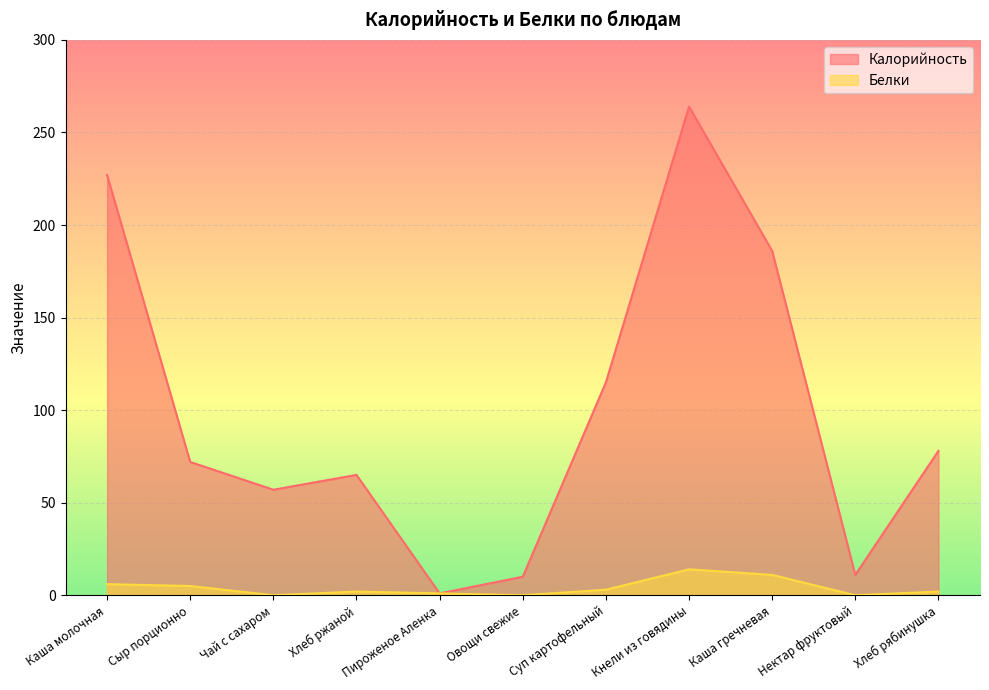

At Каша гречневая, list the series in order from smallest to largest.

Белки, Калорийность